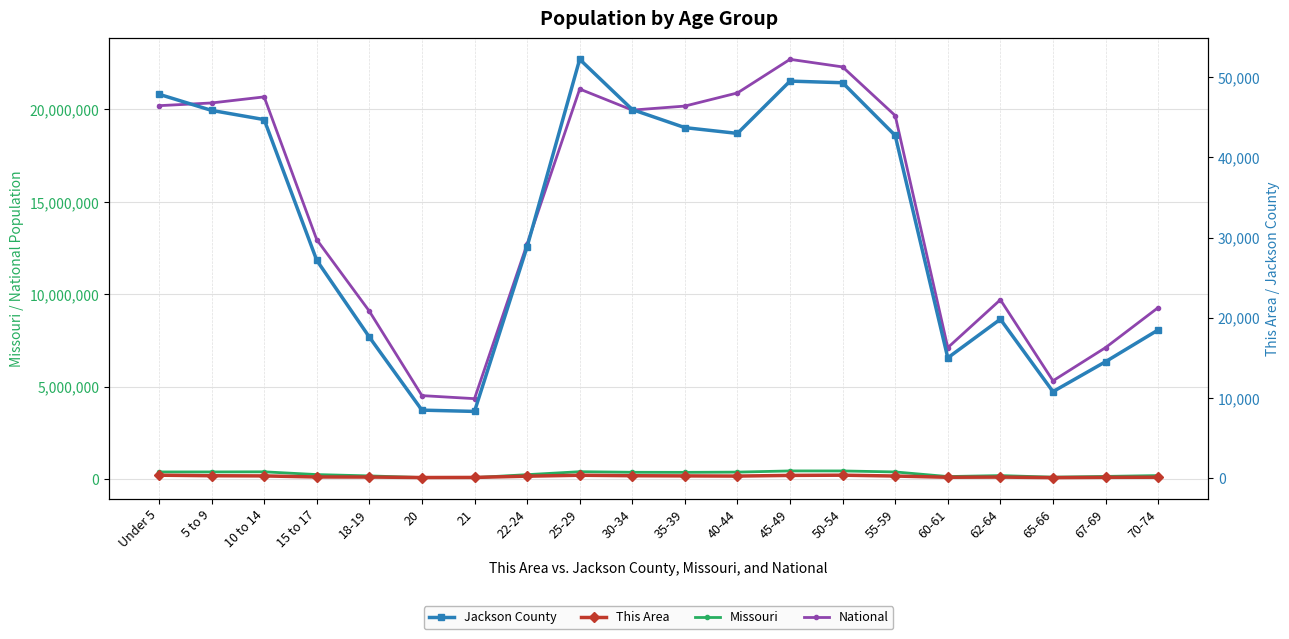

True or false: This Area has a value of 481 at Under 5.

False